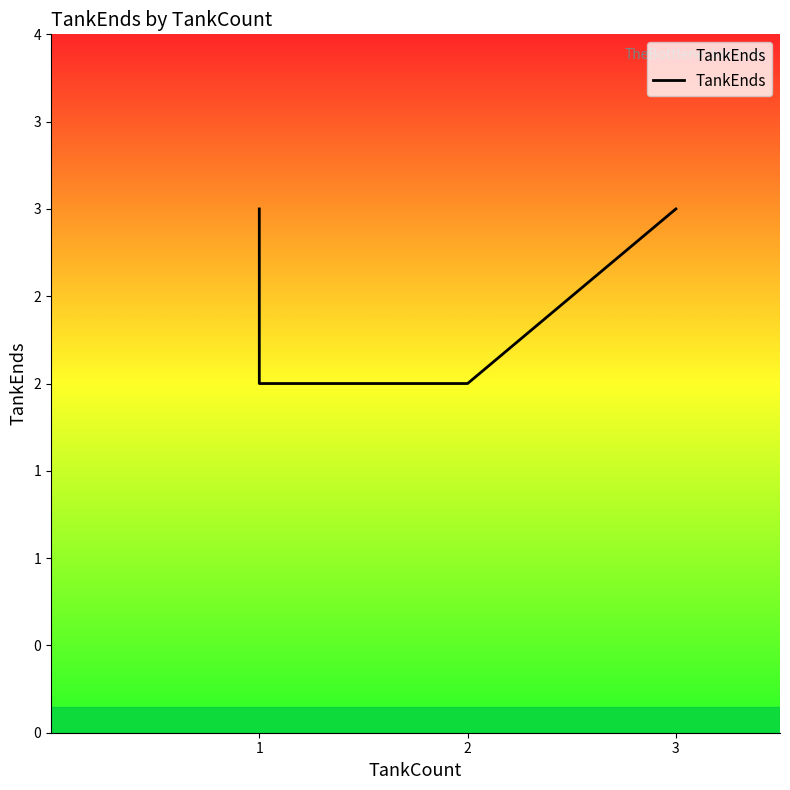

What is the difference between the values at 1 and 2?

1